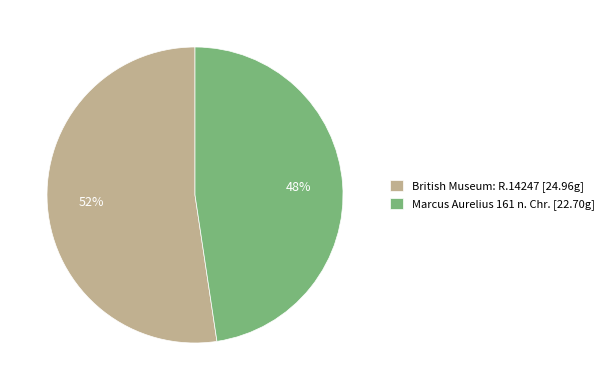

Rank the categories by value from highest to lowest.

British Museum: R.14247, Marcus Aurelius 161 n. Chr.